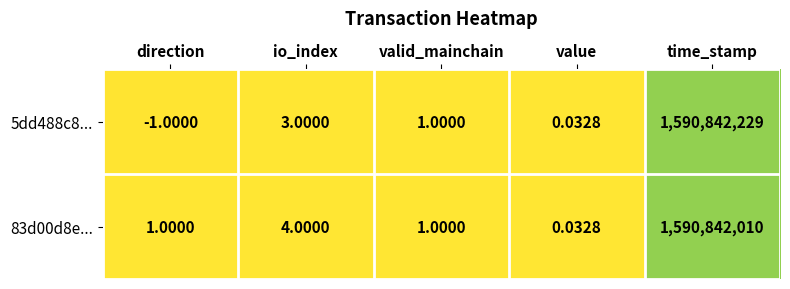

Which category has the lowest value across all series?

direction